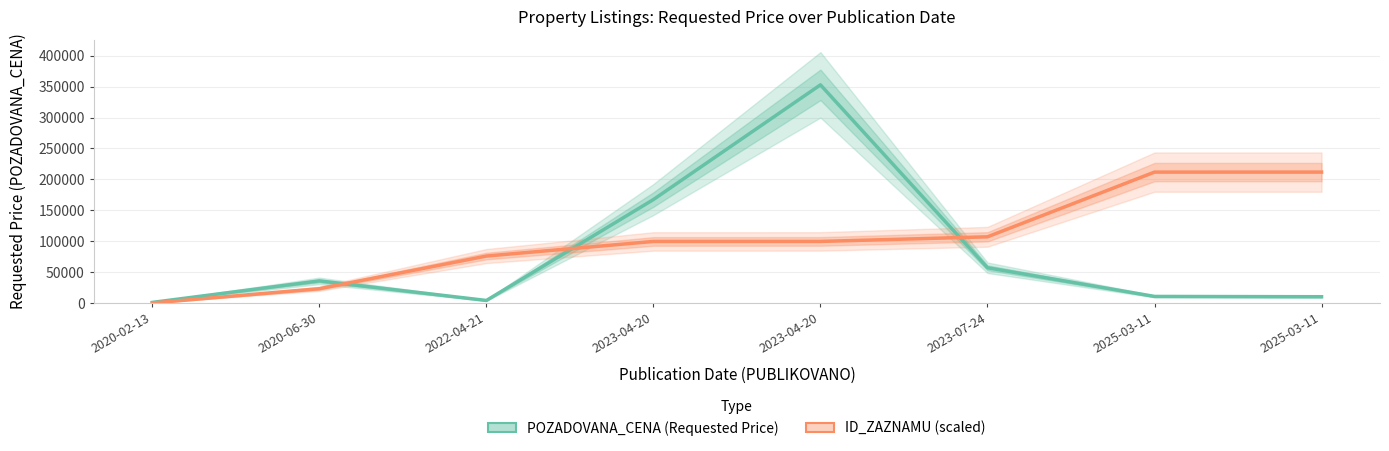

List the series in order of their peak value, highest first.

POZADOVANA_CENA (Requested Price), ID_ZAZNAMU (scaled)